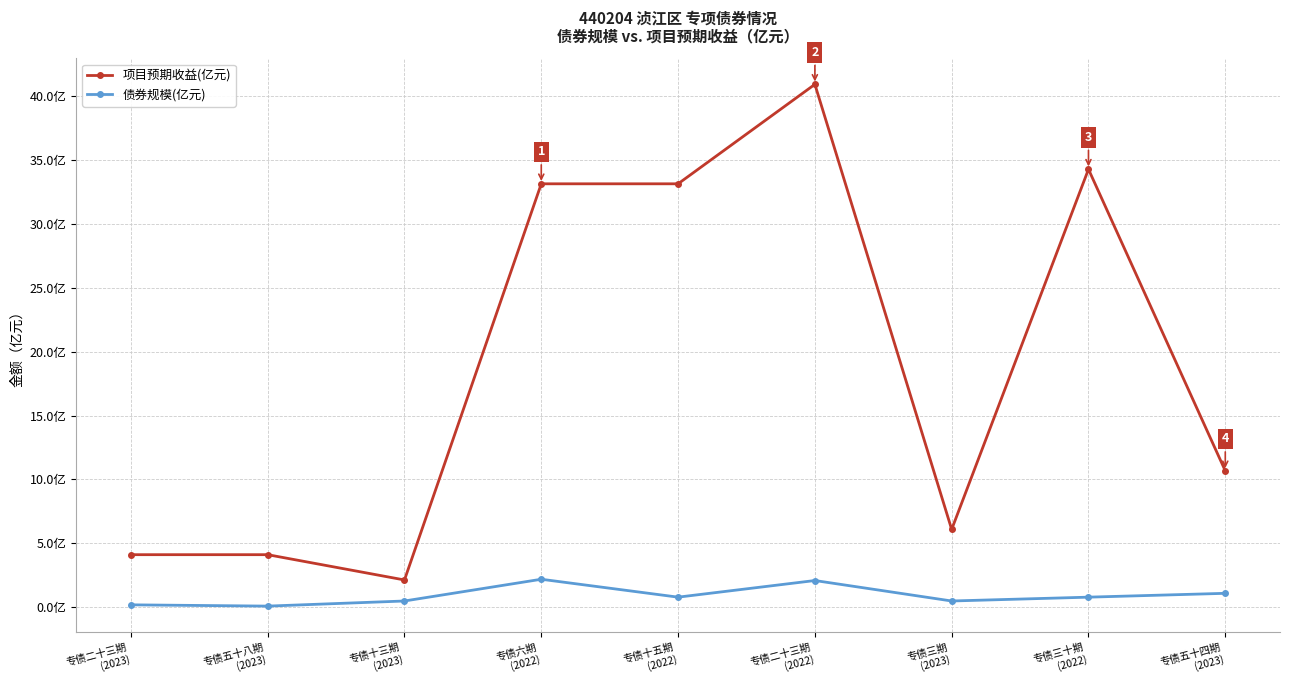

Is it true that 项目预期收益(亿元) equals 2.7 at 专债二十三期
(2023)?

False